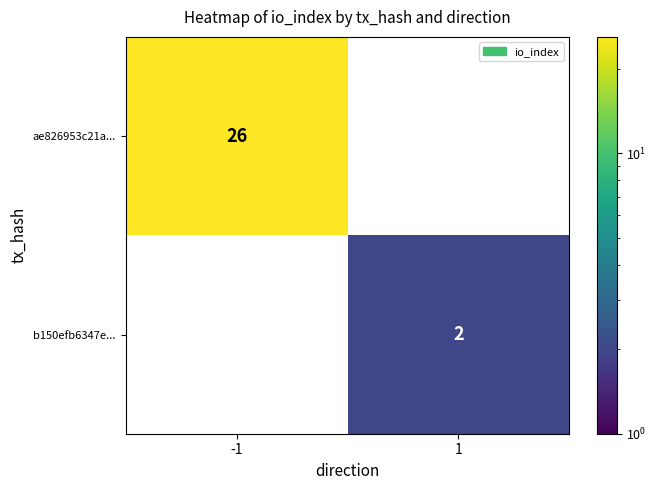

True or false: ae826953c21a... has a value of 13 at -1.

False